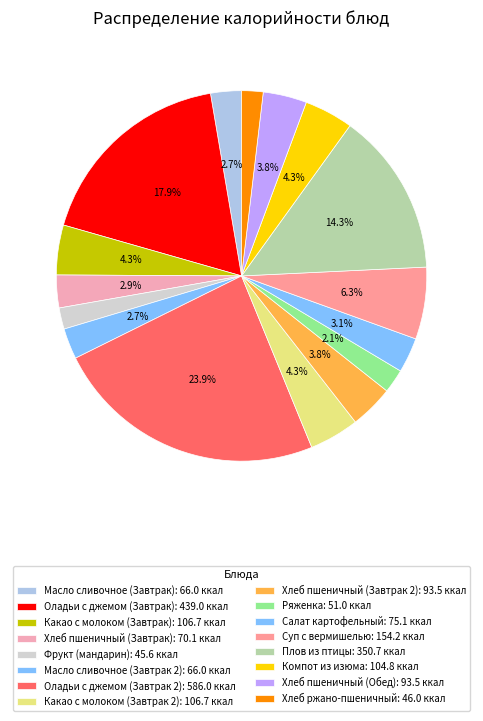

The Оладьи с джемом (Завтрак) slice represents 3% of the pie. True or false?

False